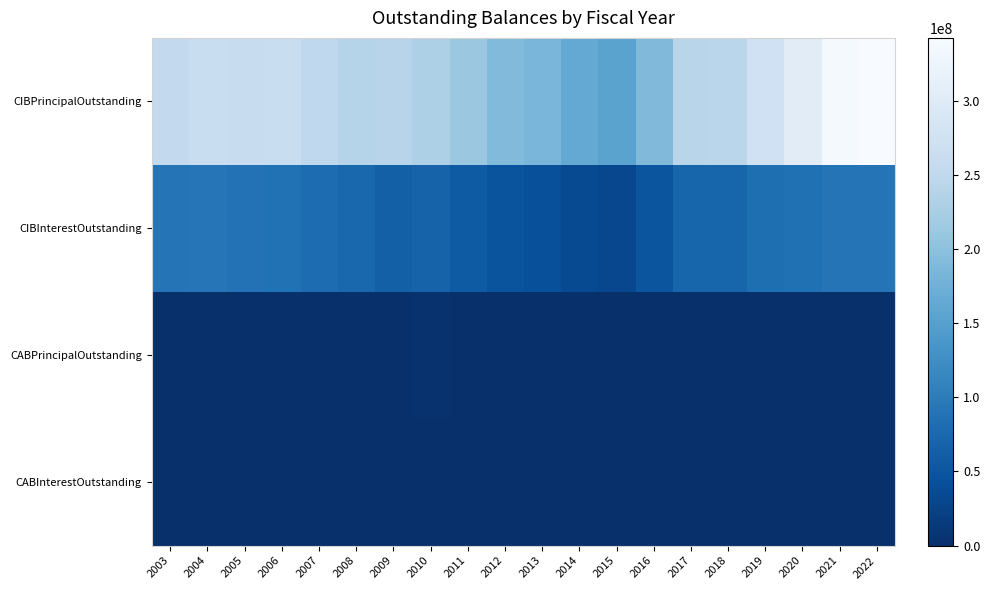

Reading left to right, transcribe all the data shown in this chart.

CIBPrincipalOutstanding: 2003=253140000.0	2004=263165000.0	2005=262100000.0	2006=263400000.0	2007=250985000.0	2008=239125000.0	2009=241177000.0	2010=231340533.3	2011=211419066.7	2012=190247600.0	2013=183941133.3	2014=163379666.7	2015=153993200.0	2016=189011733.3	2017=242435266.6	2018=244408800.0	2019=273722333.3	2020=304240866.6	2021=338314400.0	2022=342347933.3
CIBInterestOutstanding: 2003=90531295.7	2004=91156456.3	2005=87535339.4	2006=86624374.6	2007=80191421.4	2008=72657201.4	2009=63699525.3	2010=67078909.2	2011=56871459.4	2012=47256493.2	2013=42210483.8	2014=35322658.8	2015=32035143.8	2016=48207120.6	2017=69572704.4	2018=70516863.1	2019=81848431.5	2020=85448321.5	2021=90620558.3	2022=90382004.6
CABPrincipalOutstanding: 2003=850000.0	2004=850000.0	2005=0.0	2006=0.0	2007=778656.3	2008=778656.3	2009=778656.3	2010=3348027.6	2011=778656.3	2012=778656.3	2013=778656.3	2014=578793.4	2015=0.0	2016=0.0	2017=0.0	2018=0.0	2019=0.0	2020=0.0	2021=0.0	2022=0.0
CABInterestOutstanding: 2003=240000.0	2004=240000.0	2005=0.0	2006=0.0	2007=1811343.7	2008=1811343.7	2009=1811343.7	2010=1946972.4	2011=1811343.7	2012=1811343.7	2013=1811343.7	2014=676206.6	2015=0.0	2016=0.0	2017=0.0	2018=0.0	2019=0.0	2020=0.0	2021=0.0	2022=0.0